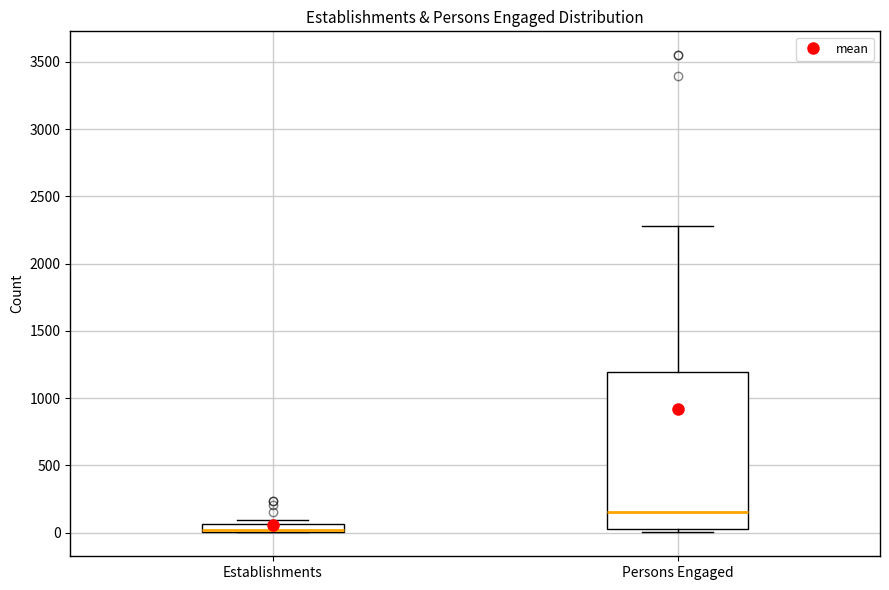

Where is the lower edge of the box for Establishments on the y-axis? The values are not printed on the chart, so give them approximately, as read against the axis.

0